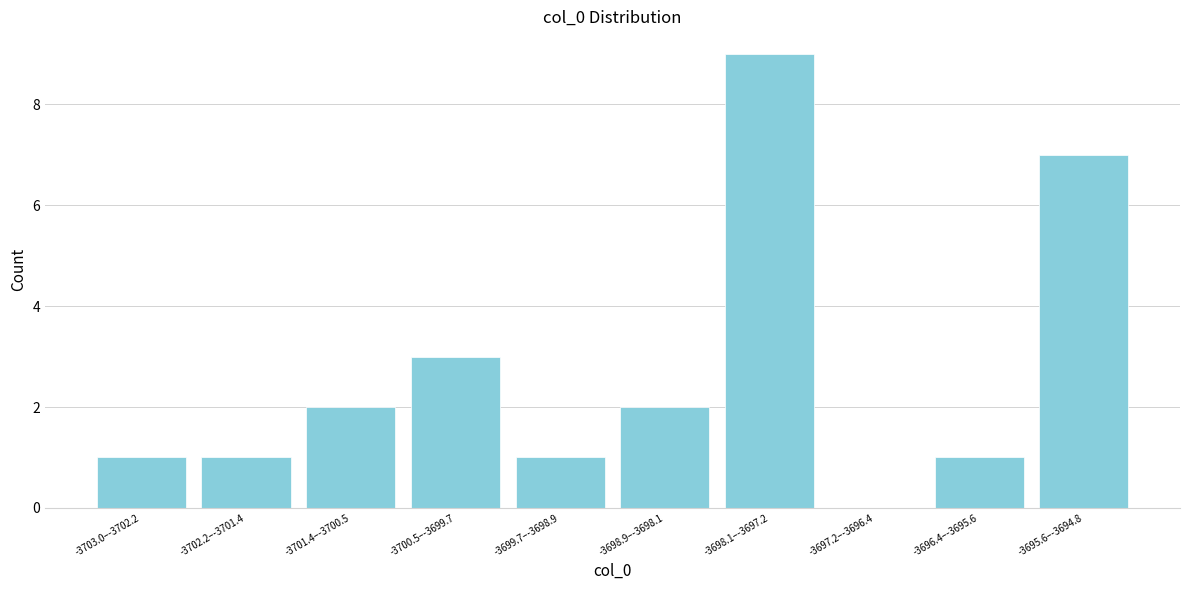

Reading left to right, extract all data points from this chart.

-3703.0–-3702.2=1	-3702.2–-3701.4=1	-3701.4–-3700.5=2	-3700.5–-3699.7=3	-3699.7–-3698.9=1	-3698.9–-3698.1=2	-3698.1–-3697.2=9	-3697.2–-3696.4=0	-3696.4–-3695.6=1	-3695.6–-3694.8=7